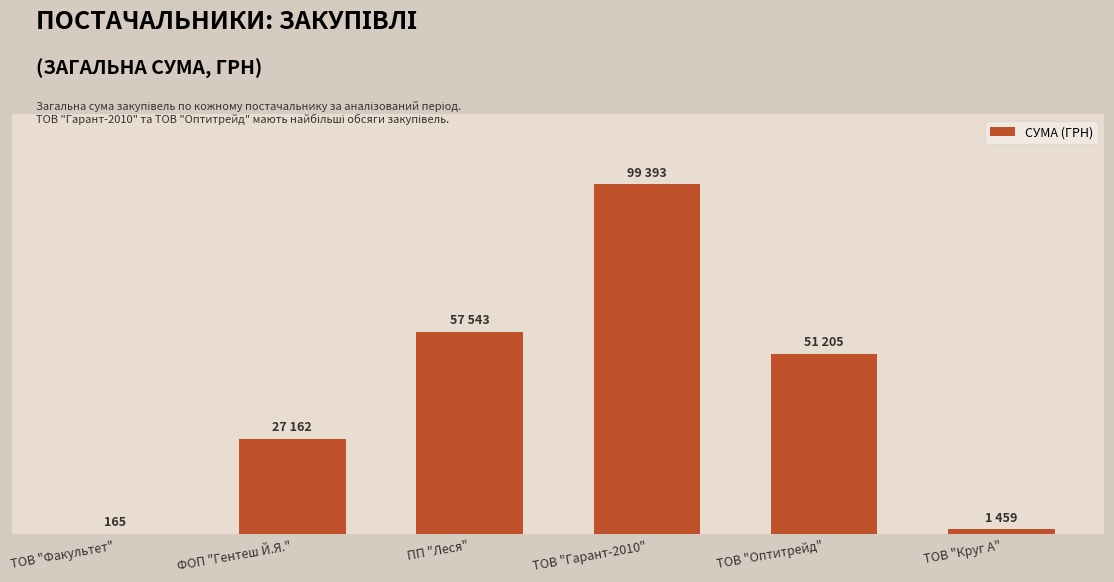

Which label corresponds to the largest value in the chart?

ТОВ "Гарант-2010"